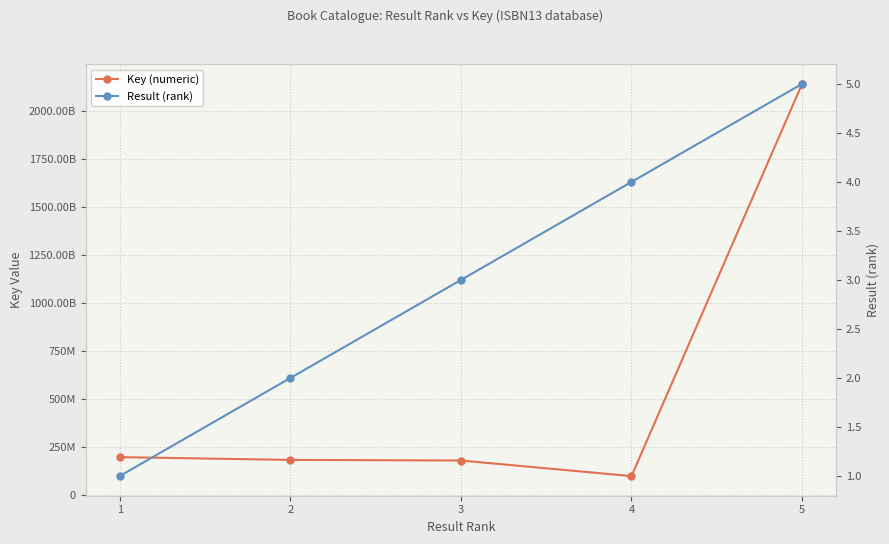

At how many categories does at least one series exceed 1299967954?

1